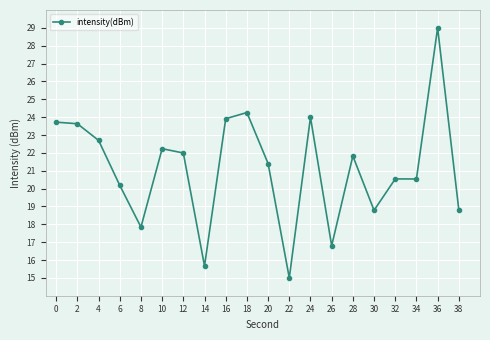

True or false: the data shows 29.0 at 36.

True